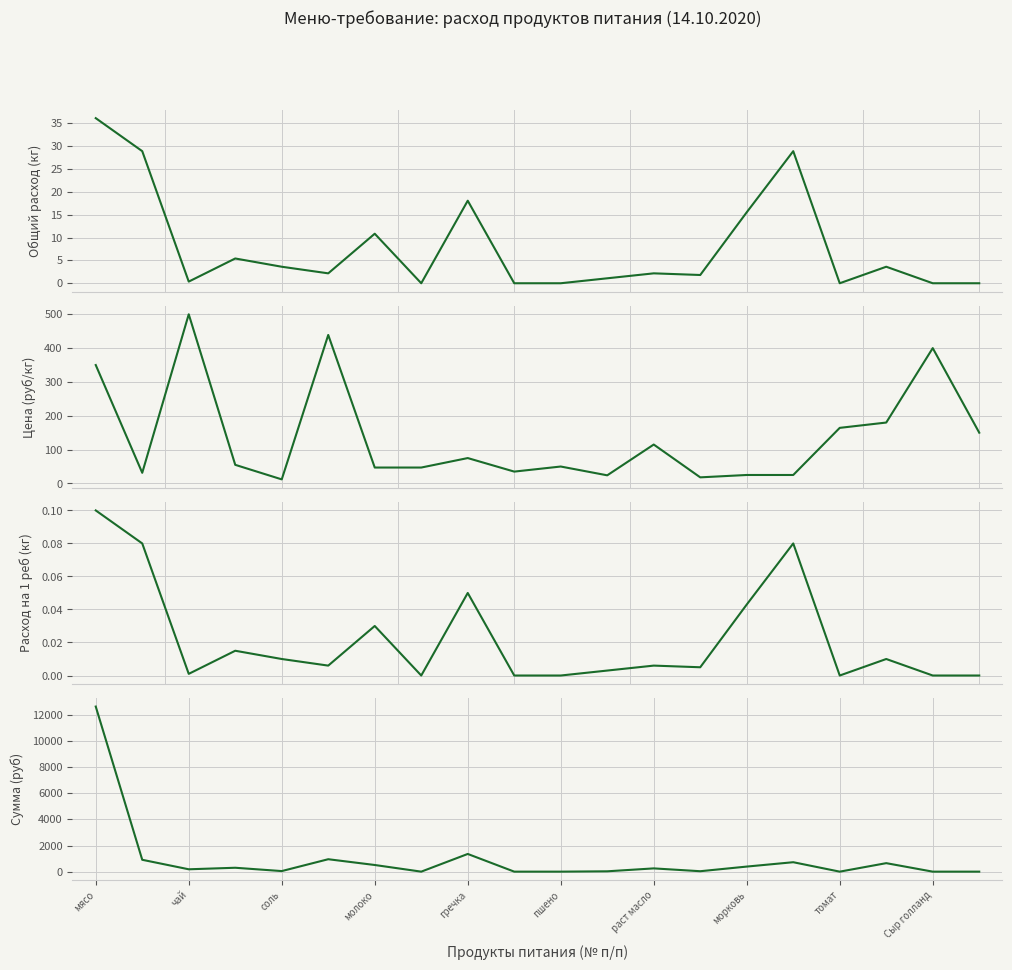

What is the greatest value displayed?

12635.0